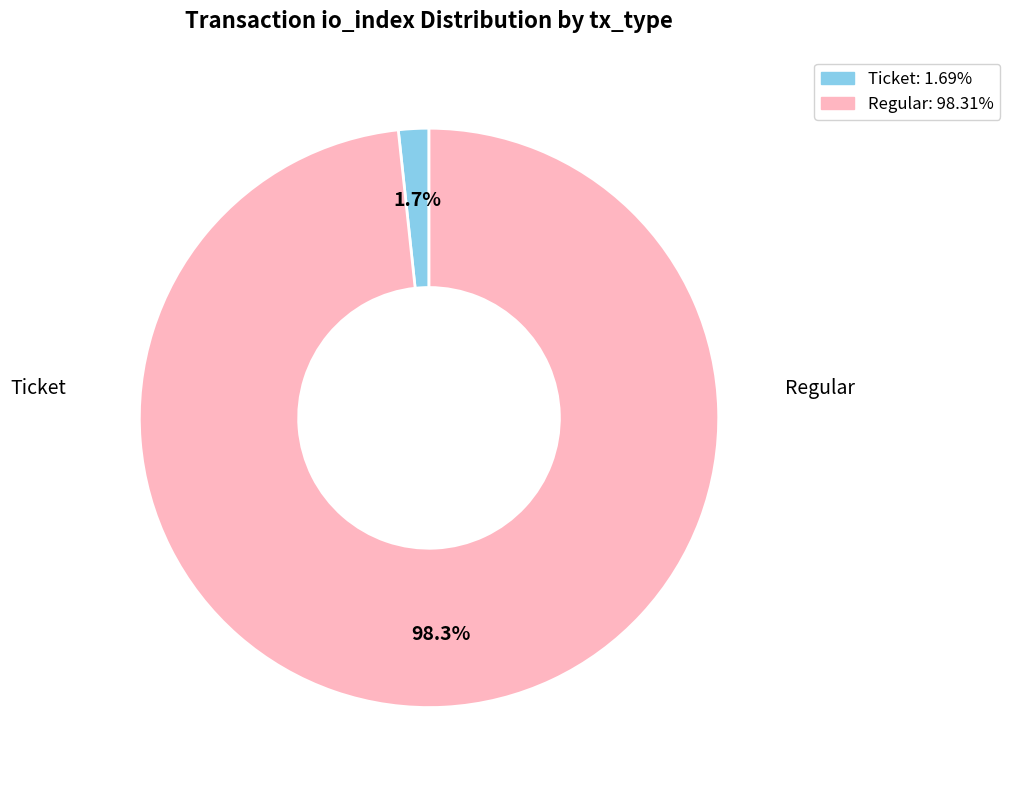

How many segments does this pie chart have?

2